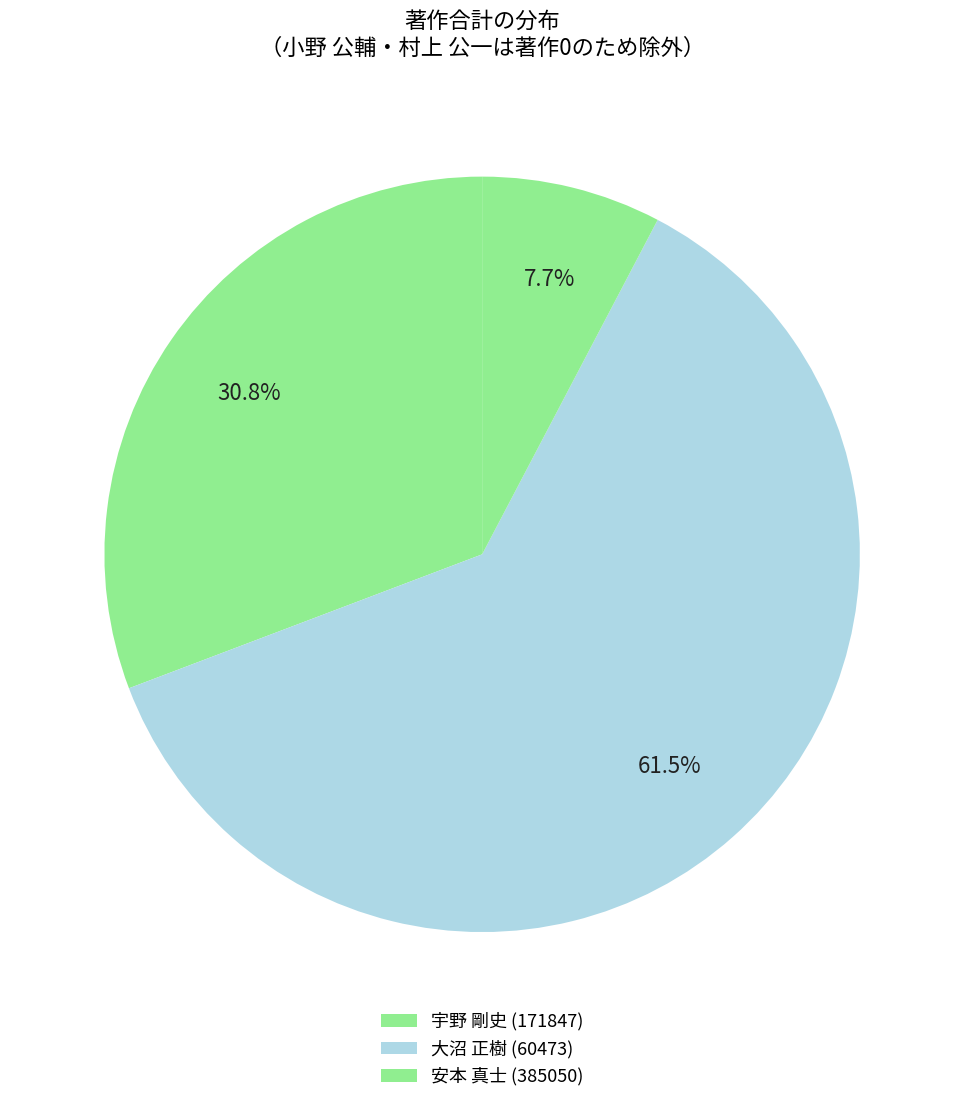

How many slices are in this pie chart?

3